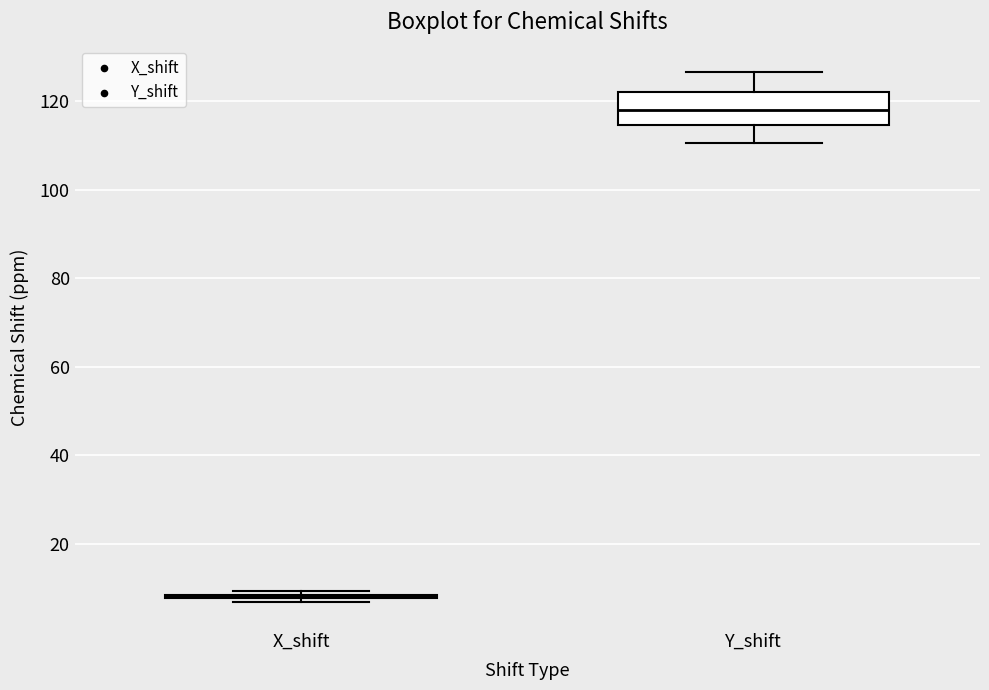

Where is the upper edge of the box for Y_shift on the y-axis? The values are not printed on the chart, so give them approximately, as read against the axis.

122